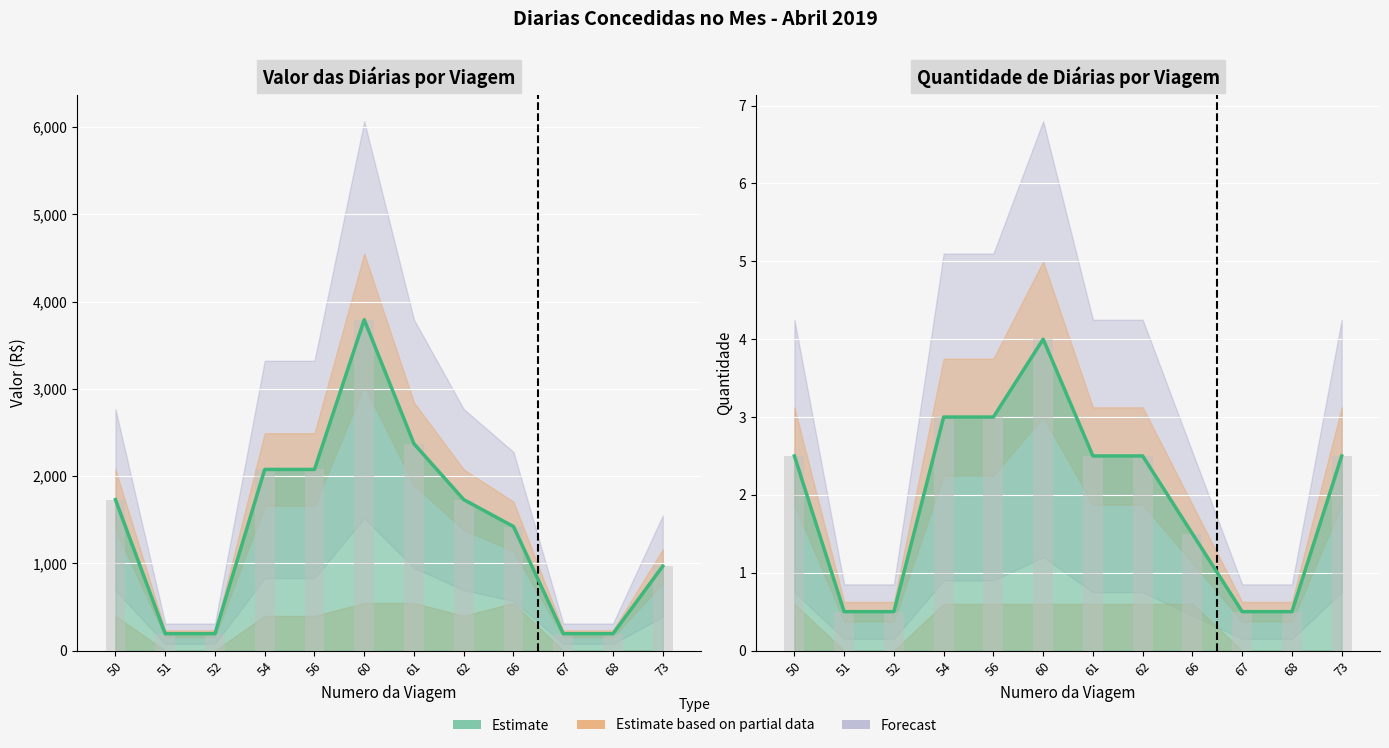

At which category is the sum across all series the highest?

60